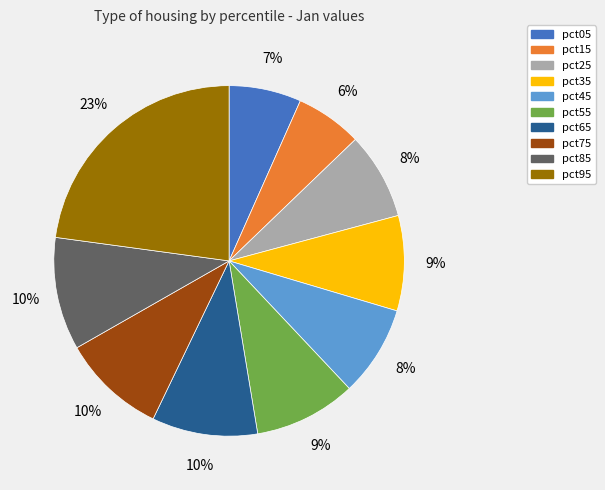

Do pct85 and pct15 together represent more than half of the pie?

No